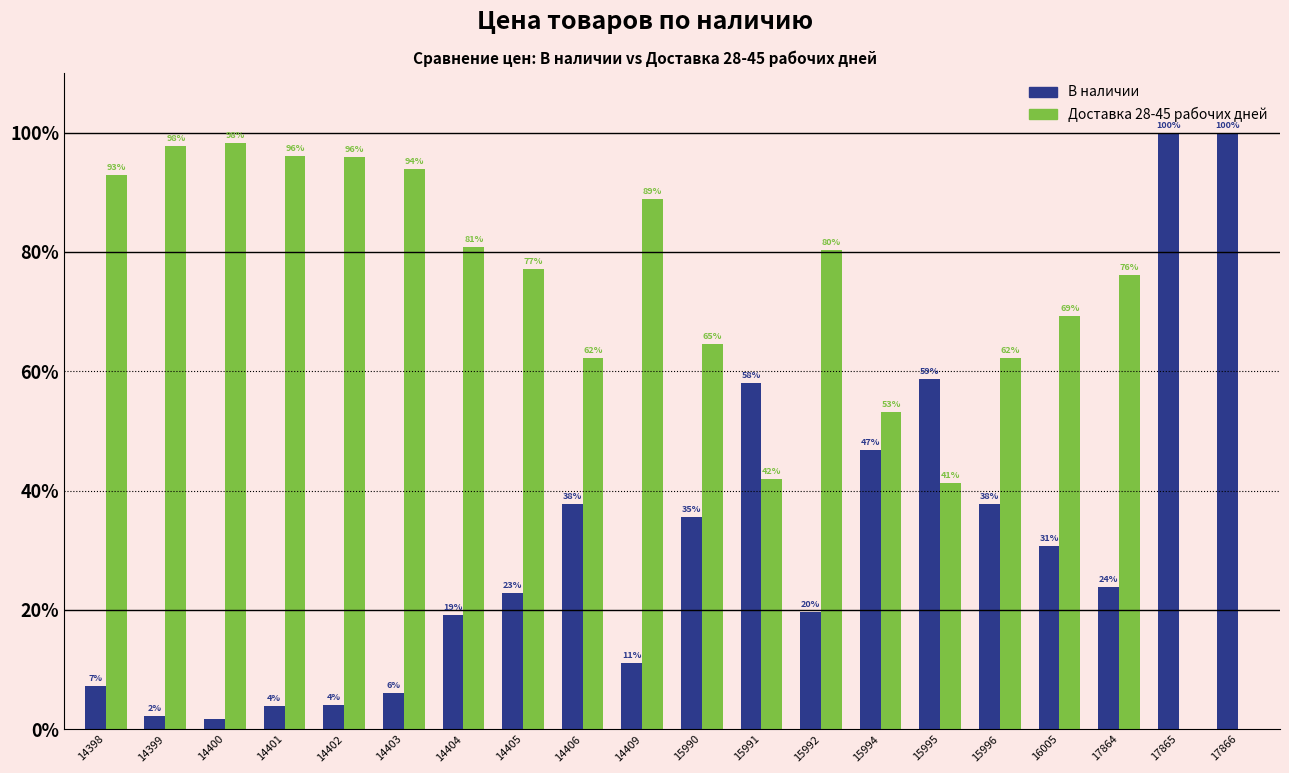

What is the maximum value shown in the chart?

100.0